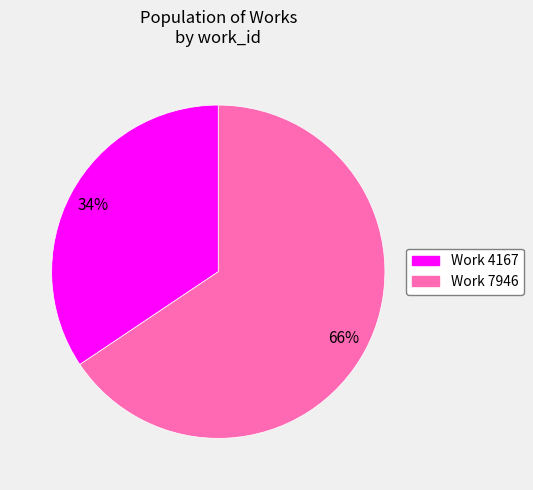

What is the smallest slice in the pie chart?

Work 4167